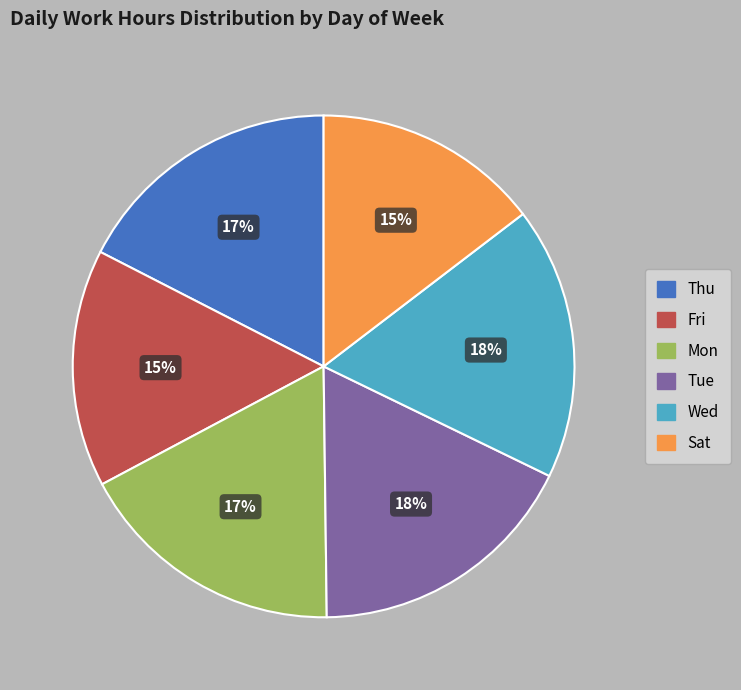

To the nearest percent, what is the difference between the largest and smallest slice percentages?

3%